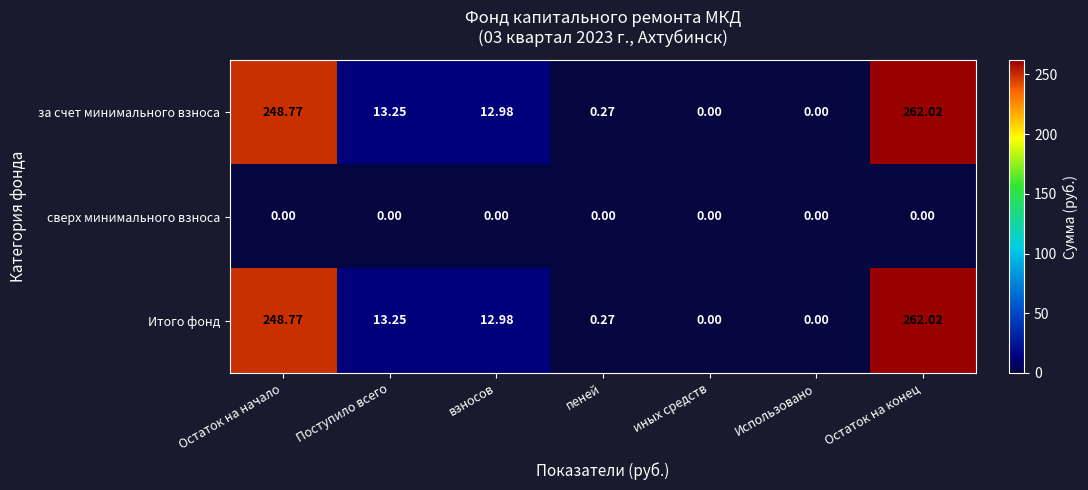

At which label is Итого фонд closest to 131?

Поступило всего